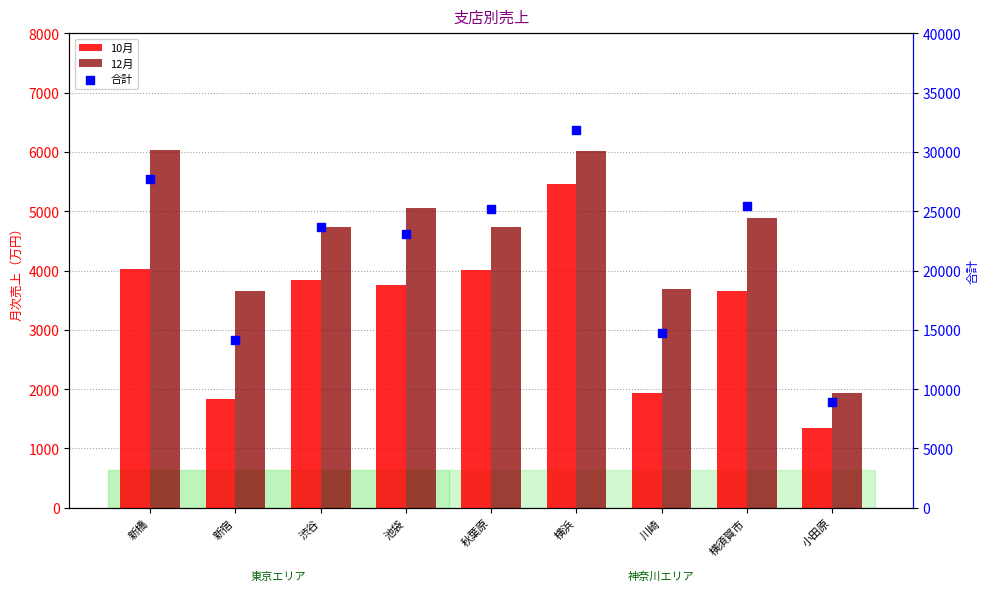

Which series contains the highest Y value?

合計